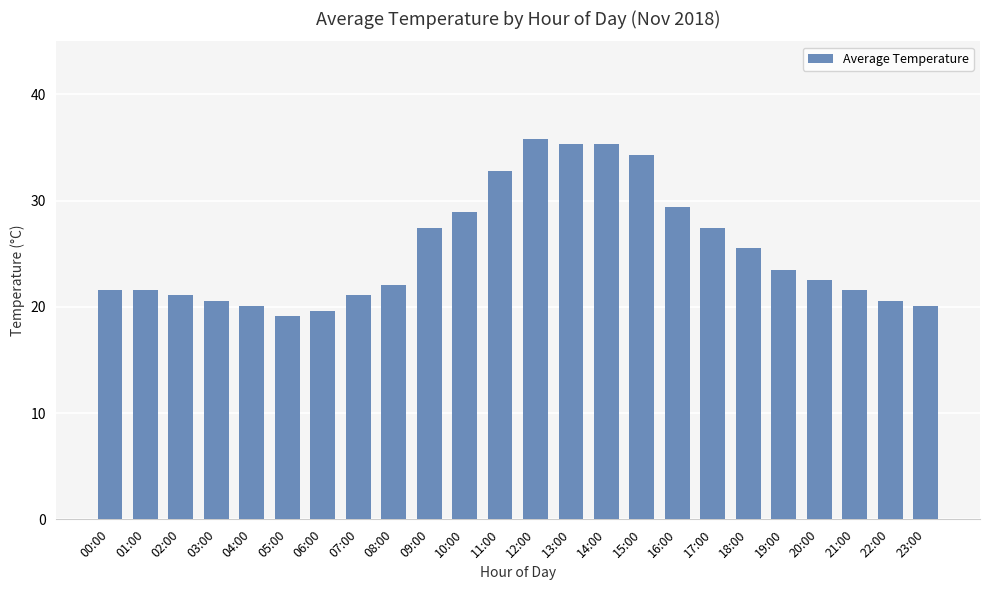

Is it true that the value at 09:00 is 9.7?

False